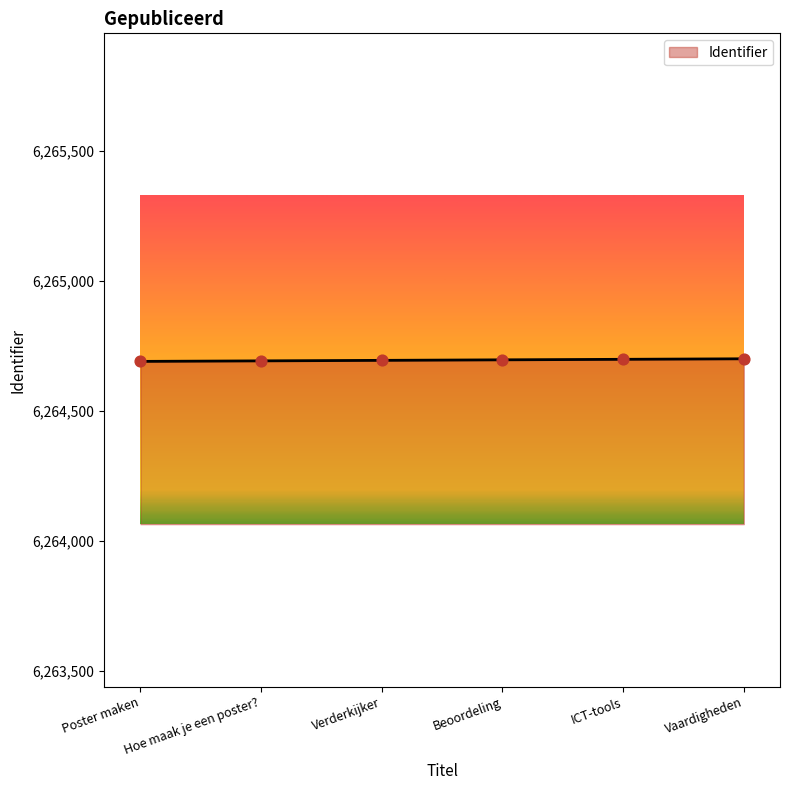

What is the change in value from Beoordeling to ICT-tools?

+2